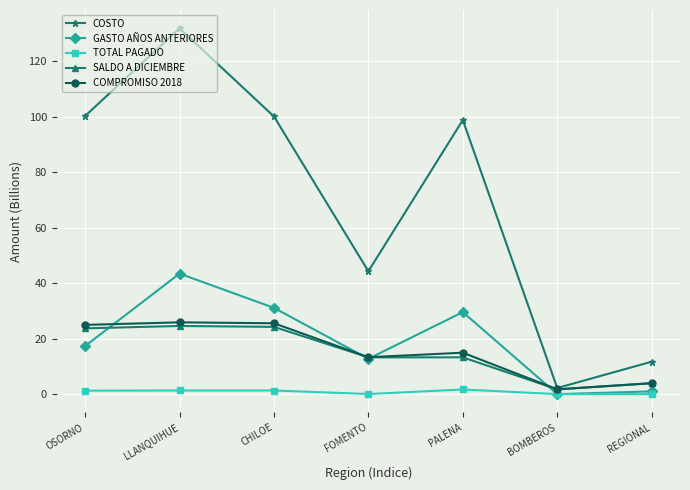

What is the difference between the maximum and second lowest values in the GASTO AÑOS ANTERIORES series?

42.4